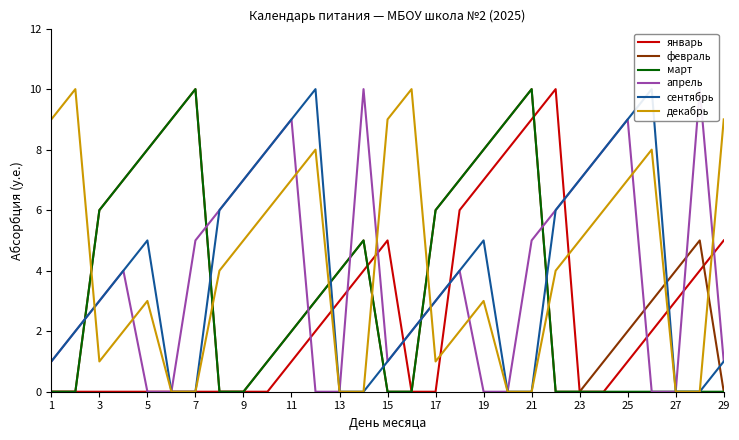

The value of январь at 17 is -3. True or false?

False